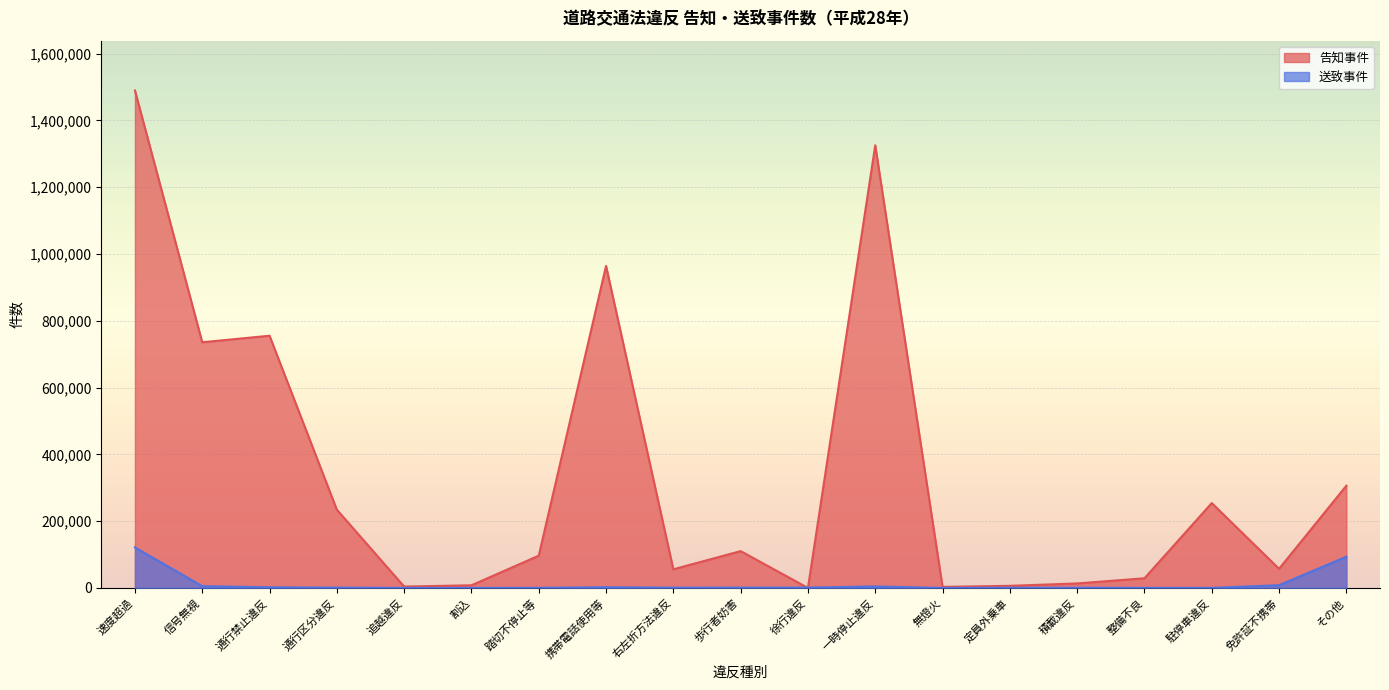

Is it true that 告知事件 equals 39519 at 整備不良?

False